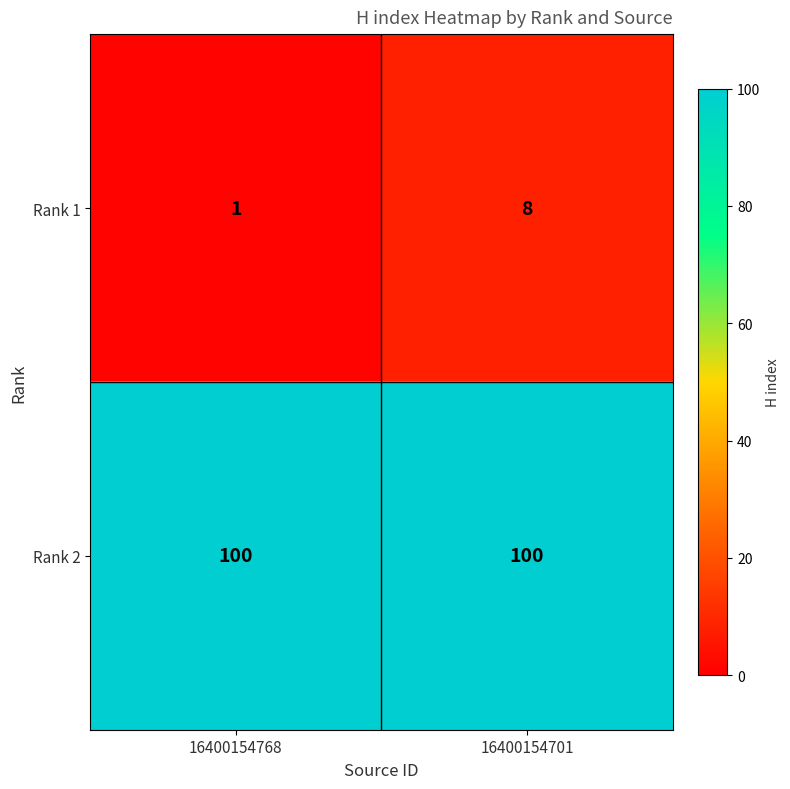

List the series in order of their overall mean, lowest first.

Rank 1, Rank 2